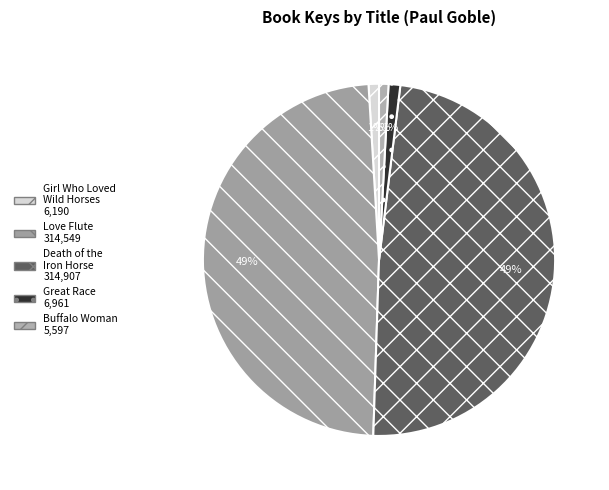

Between Buffalo Woman and Love Flute, which is larger?

Love Flute